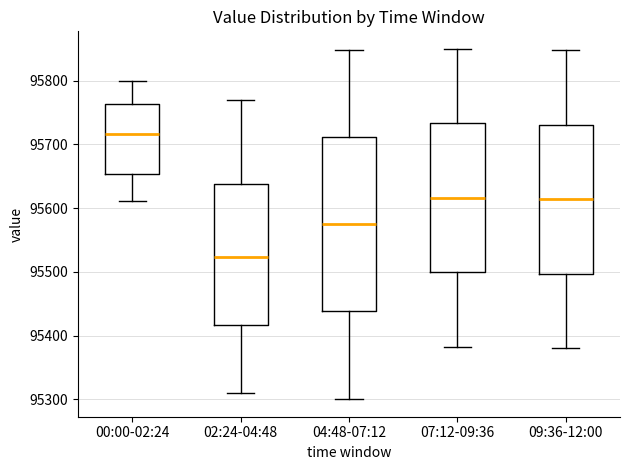

Reading left to right, transcribe this box plot: for each box, give where its median line is, the range the box spans, and where its two whiskers end, as read against the y-axis. The values are not printed on the chart, so give them approximately, as read against the axis.

00:00-02:24: median 95720, box 95650 to 95760, whiskers 95610 to 95800
02:24-04:48: median 95520, box 95420 to 95640, whiskers 95310 to 95770
04:48-07:12: median 95580, box 95440 to 95710, whiskers 95300 to 95850
07:12-09:36: median 95620, box 95500 to 95730, whiskers 95380 to 95850
09:36-12:00: median 95610, box 95500 to 95730, whiskers 95380 to 95850